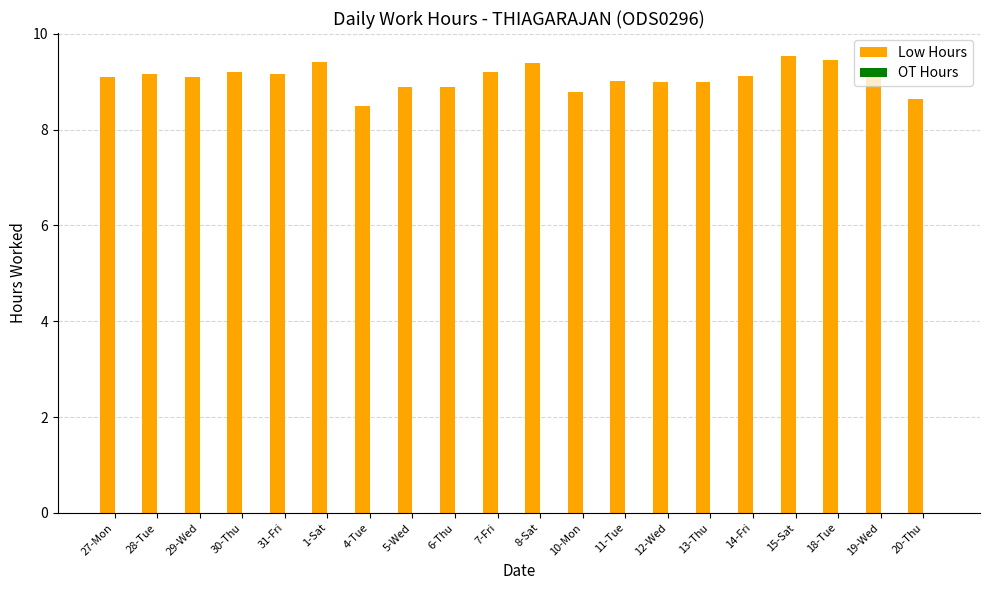

Is it true that the value at 29-Wed is 9.1?

True